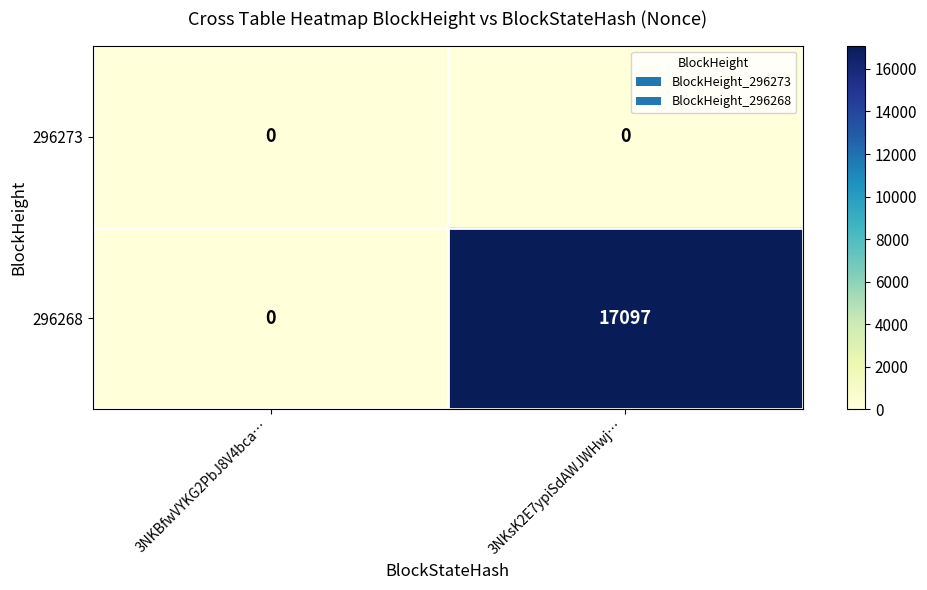

Which series has the largest total across all categories?

296268